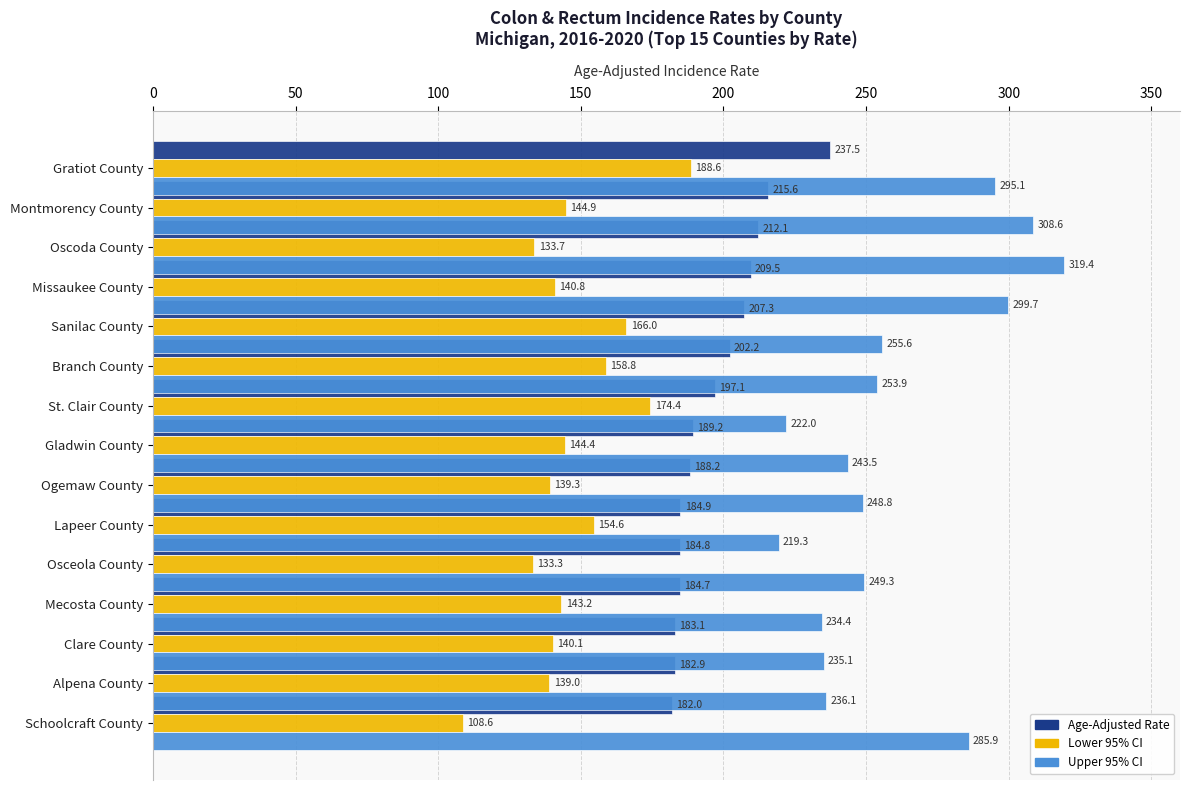

How many groups of bars are there?

15